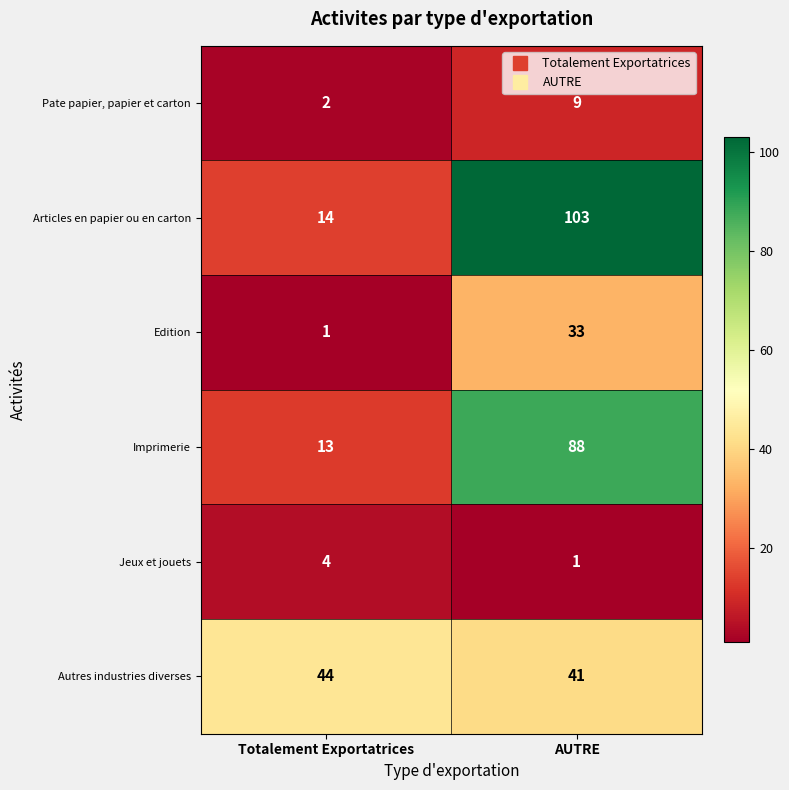

At how many categories does at least one series exceed 5?

2